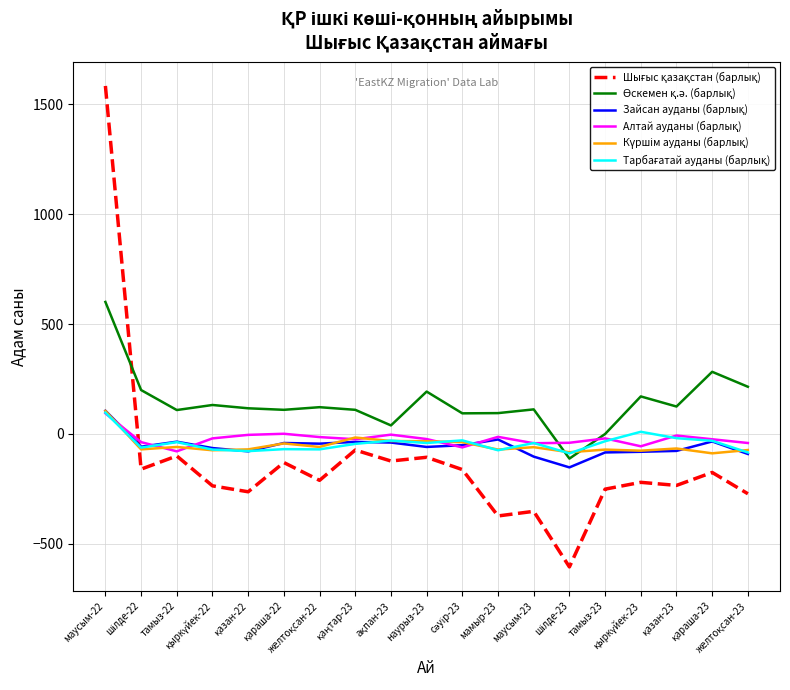

What is the greatest value displayed?

1584